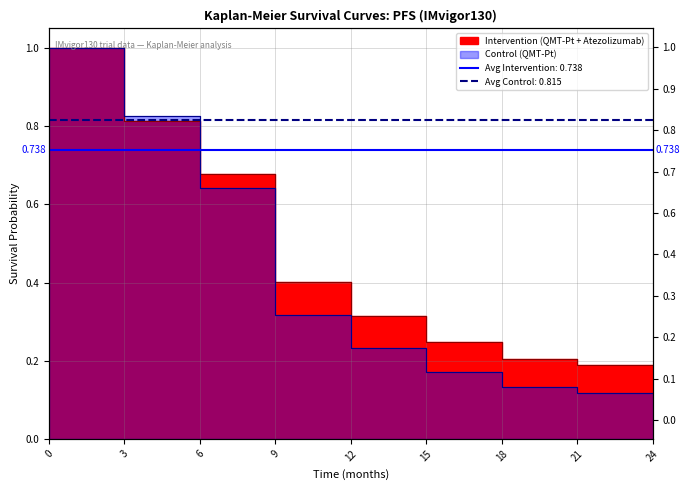

Is the value of Control (QMT-Pt) at 0 greater than the value of Intervention (QMT-Pt + Atezolizumab) at 3?

Yes